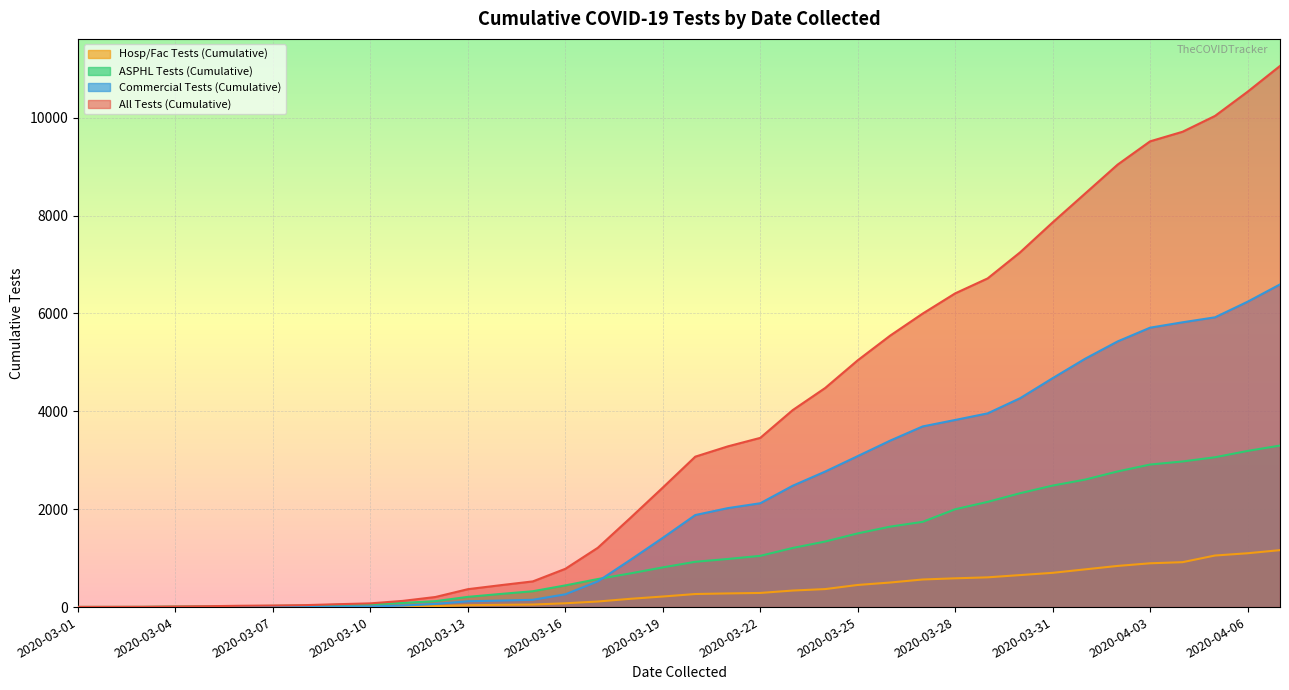

Rank the categories by All Tests (Cumulative) value from highest to lowest.

2020-04-07, 2020-04-06, 2020-04-05, 2020-04-04, 2020-04-03, 2020-04-02, 2020-04-01, 2020-03-31, 2020-03-30, 2020-03-29, 2020-03-28, 2020-03-27, 2020-03-26, 2020-03-25, 2020-03-24, 2020-03-23, 2020-03-22, 2020-03-21, 2020-03-20, 2020-03-19, 2020-03-18, 2020-03-17, 2020-03-16, 2020-03-15, 2020-03-14, 2020-03-13, 2020-03-12, 2020-03-11, 2020-03-10, 2020-03-09, 2020-03-08, 2020-03-07, 2020-03-06, 2020-03-05, 2020-03-04, 2020-03-03, 2020-03-02, 2020-03-01